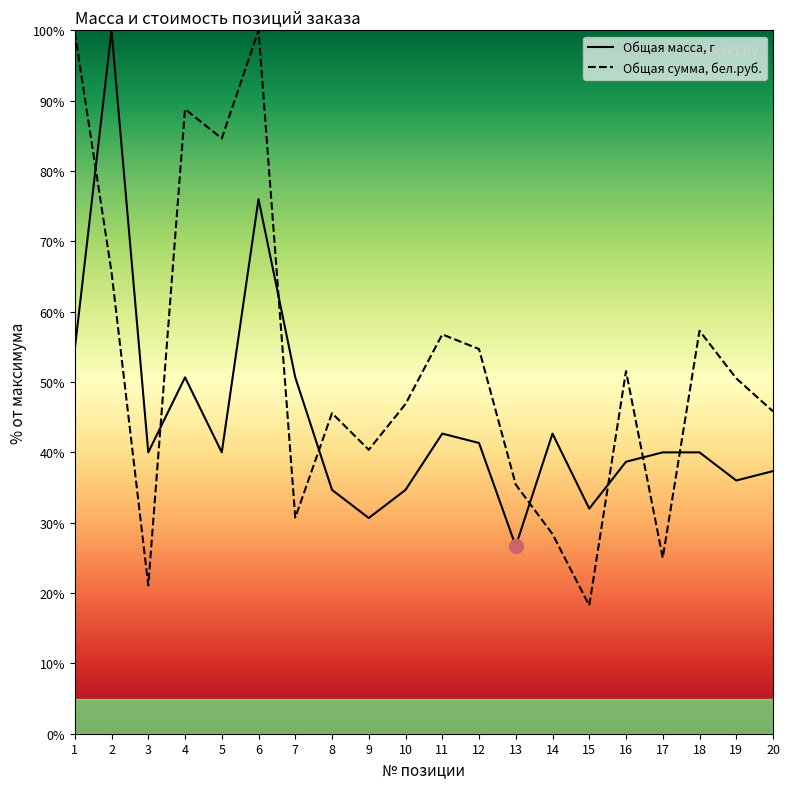

True or false: Общая масса, г and Общая сумма, бел.руб. cross at least once.

True